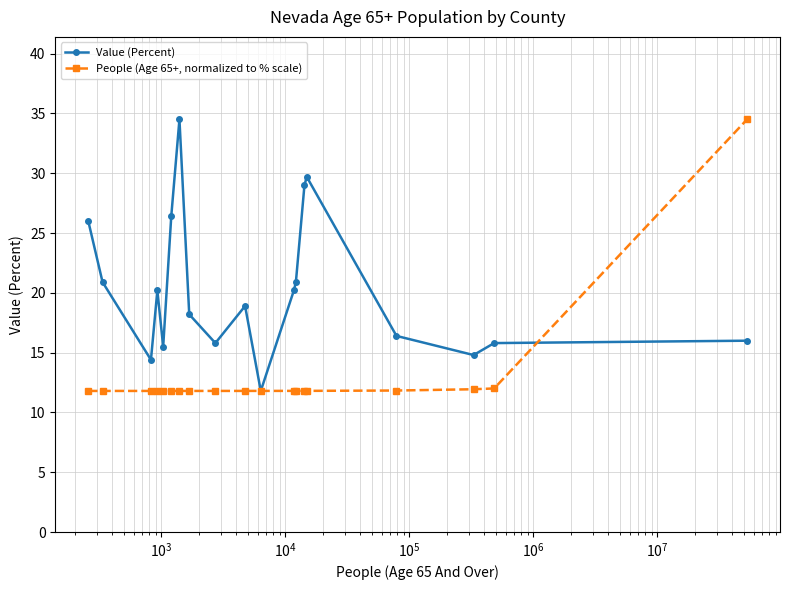

List the series in order of their overall mean, lowest first.

People (Age 65+, normalized to % scale), Value (Percent)